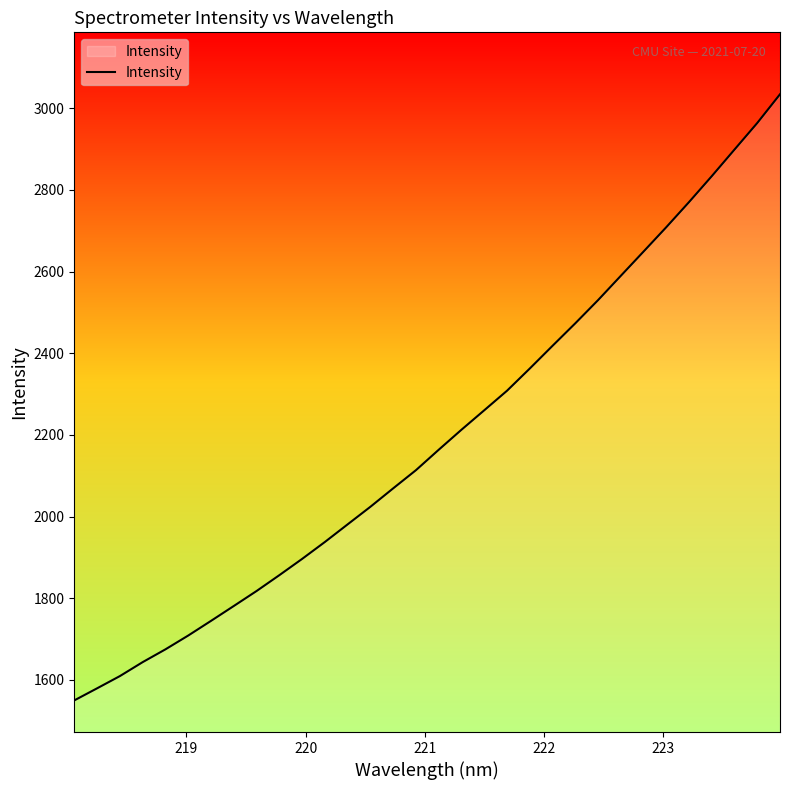

What is the average value?

2192.6